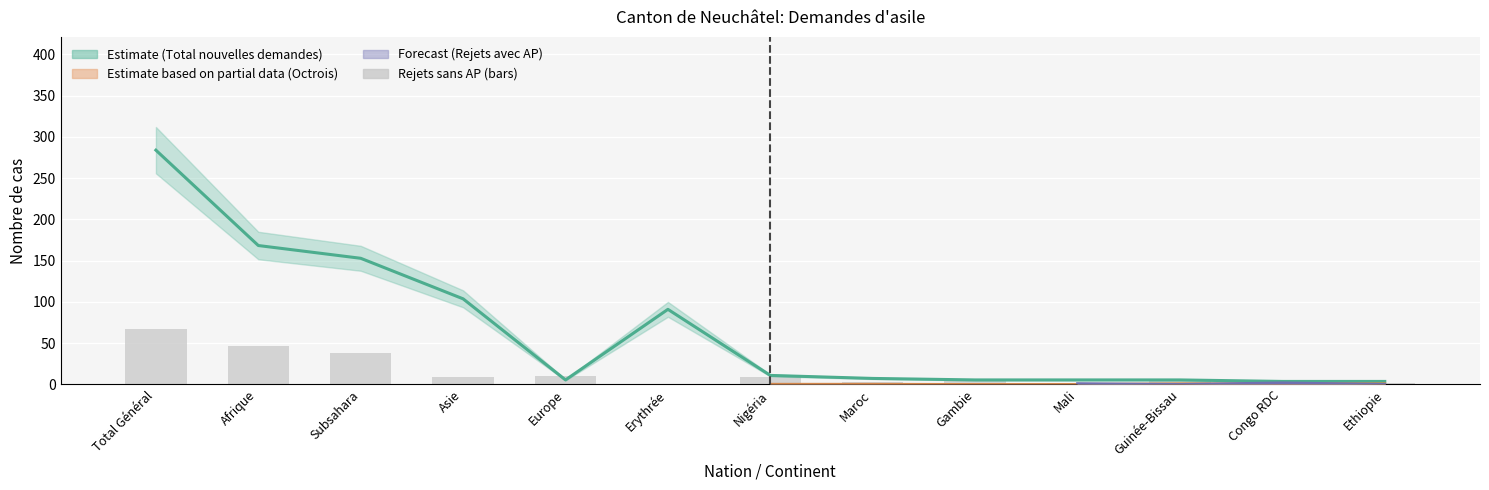

Approximately how many times larger is the value at Nigéria compared to Ethiopie?

4.5